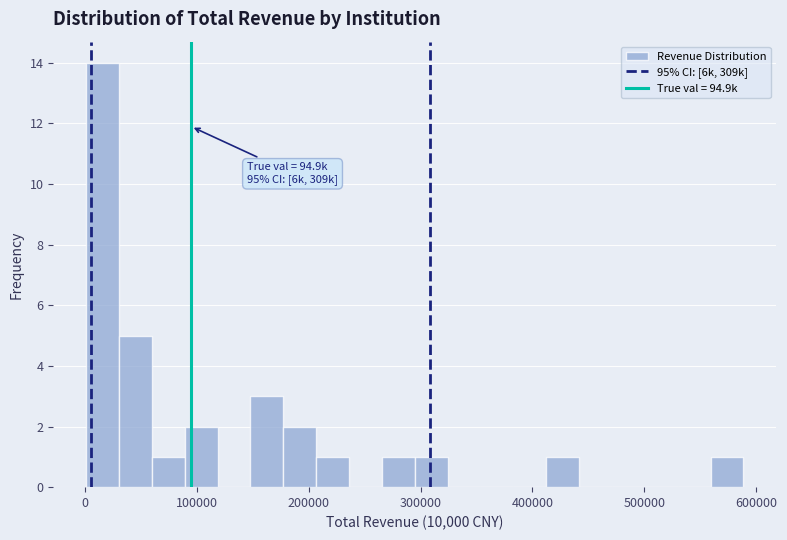

Read against the x-axis, roughly where is the centre of the tallest bar?

20000